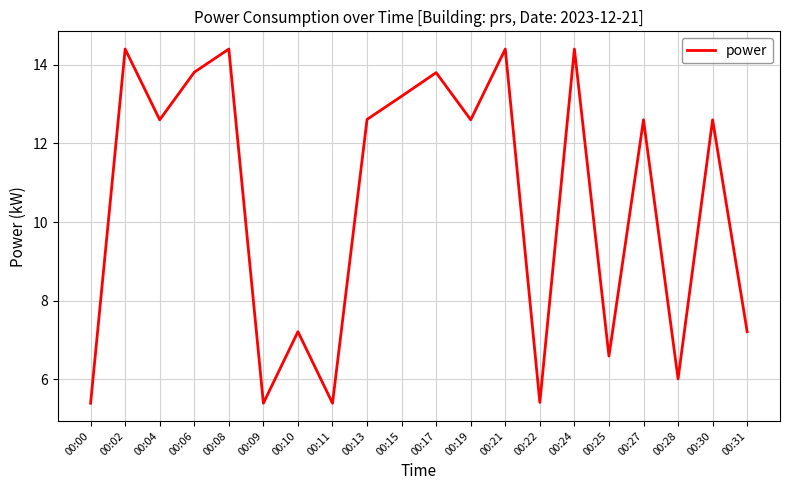

True or false: the data has more than 2 interior local peaks.

True